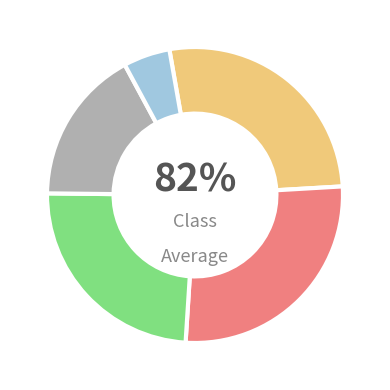

Is there any slice that represents more than half of the pie?

No